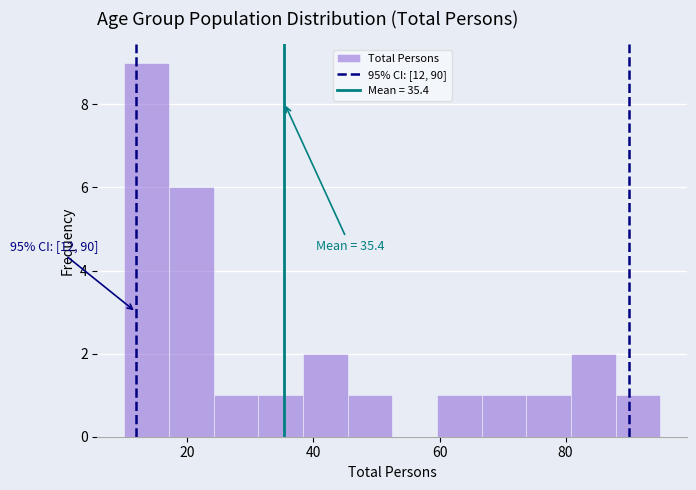

Around what value on the x-axis is the tallest bar? Give the approximate position of its centre, as read against the axis.

14